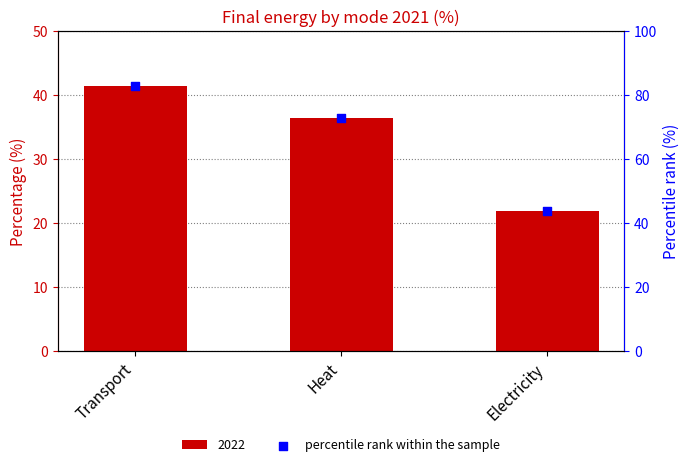

What is the ratio of the value at Heat to the value at Electricity?

1.7